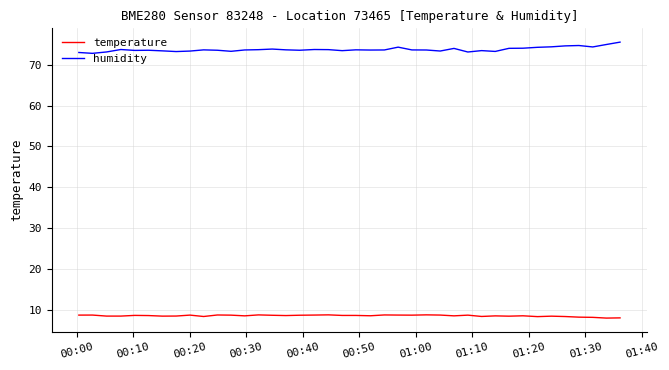

Rank the series by their maximum value, from lowest to highest.

temperature, humidity